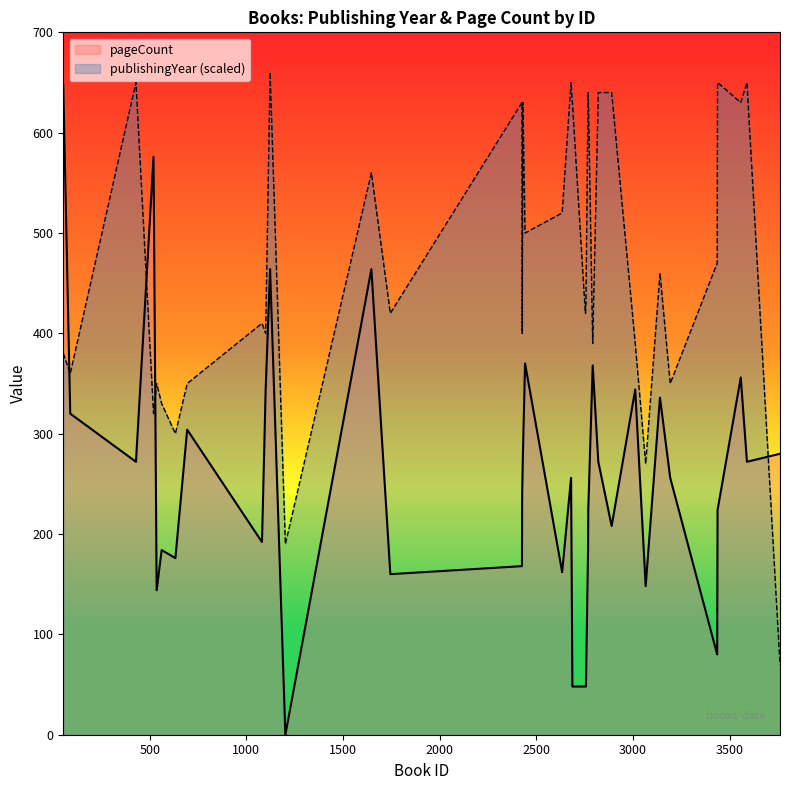

How many times do publishingYear and pageCount cross each other?

4